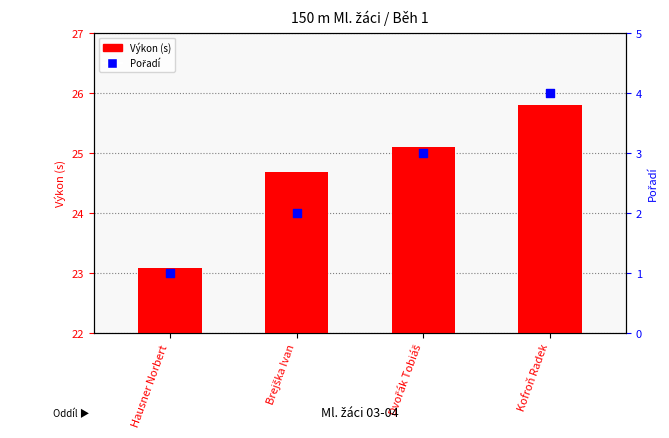

Is the value of Výkon at Hausner Norbert greater than the value of Pořadí at Hausner Norbert?

Yes